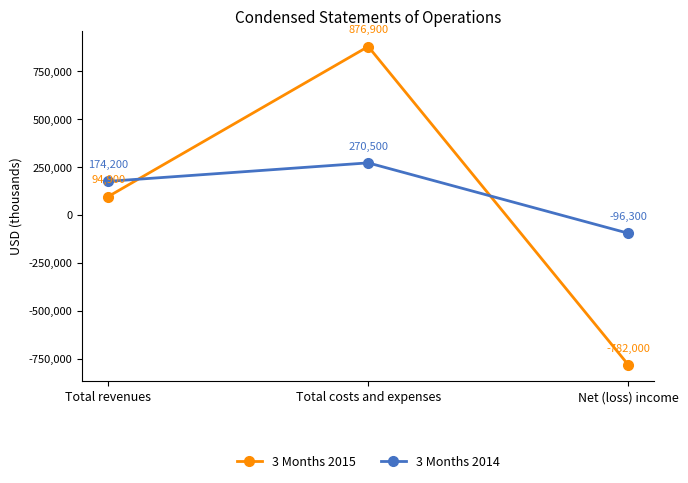

What is the total value across all series at Net (loss) income?

-878300